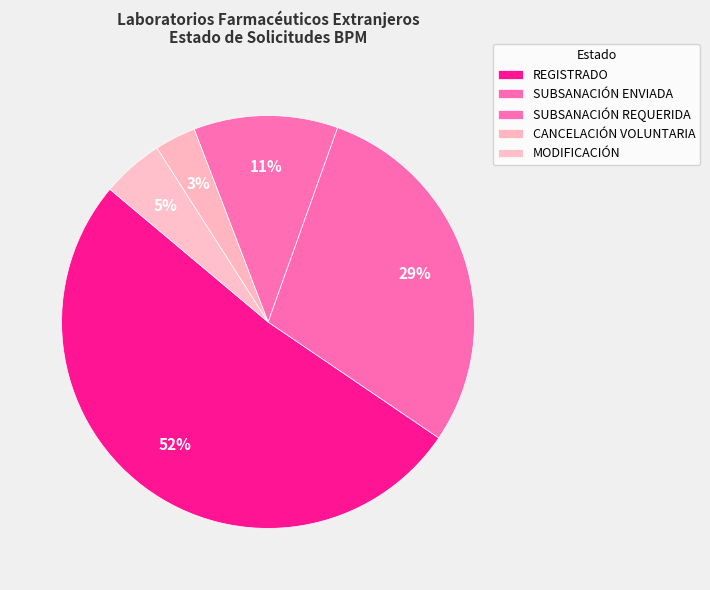

Is CANCELACIÓN VOLUNTARIA the majority of the pie?

No